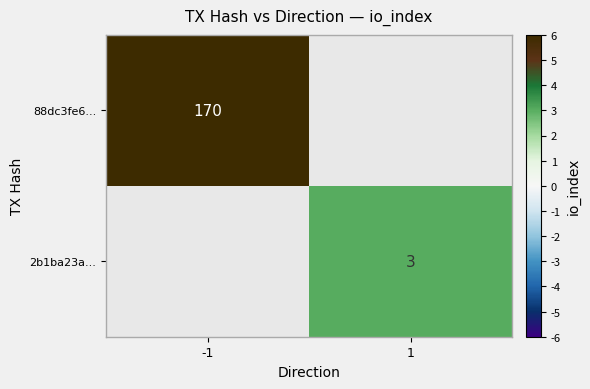

Is it true that 2b1ba23a... equals 3 at 1?

True